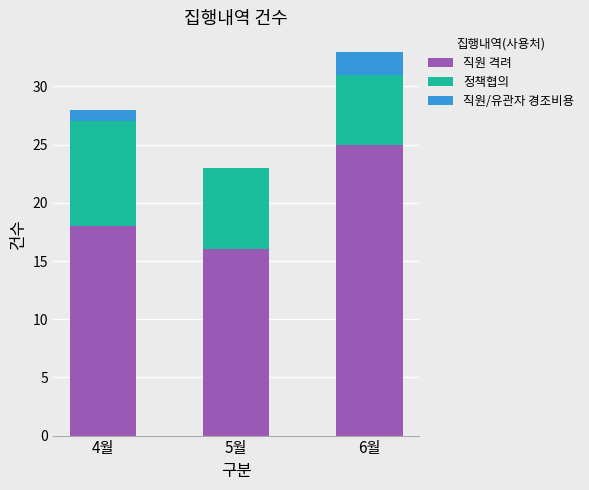

At which category is the sum across all series the highest?

6월